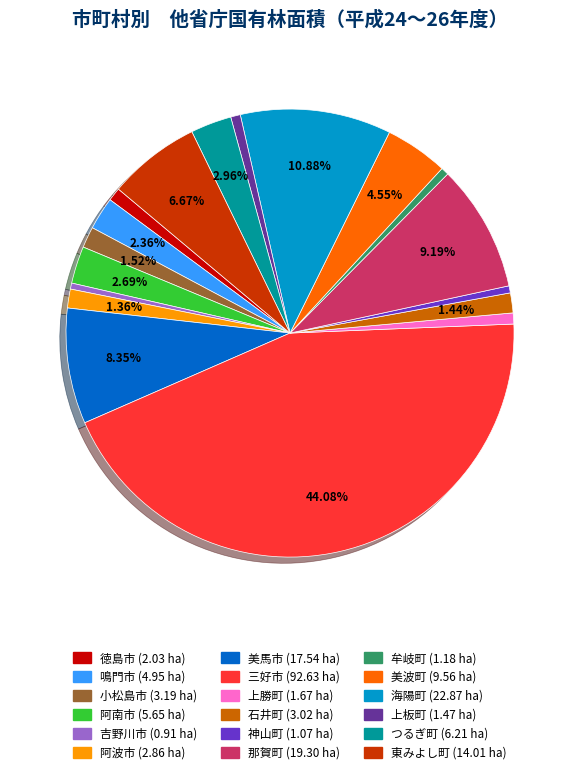

Is there any slice that represents more than half of the pie?

No